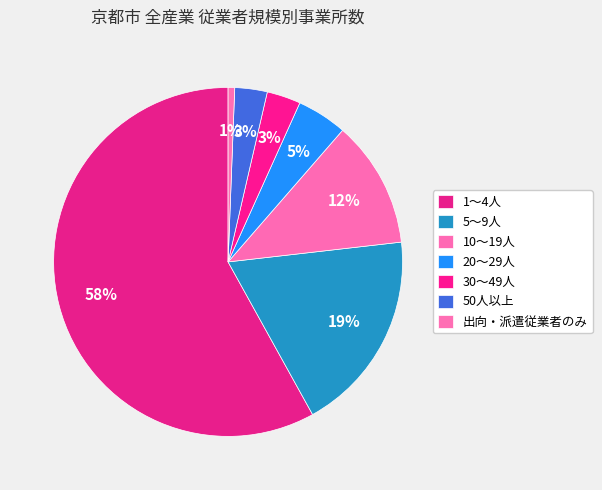

Does 20～29人 account for over 50% of the chart?

No